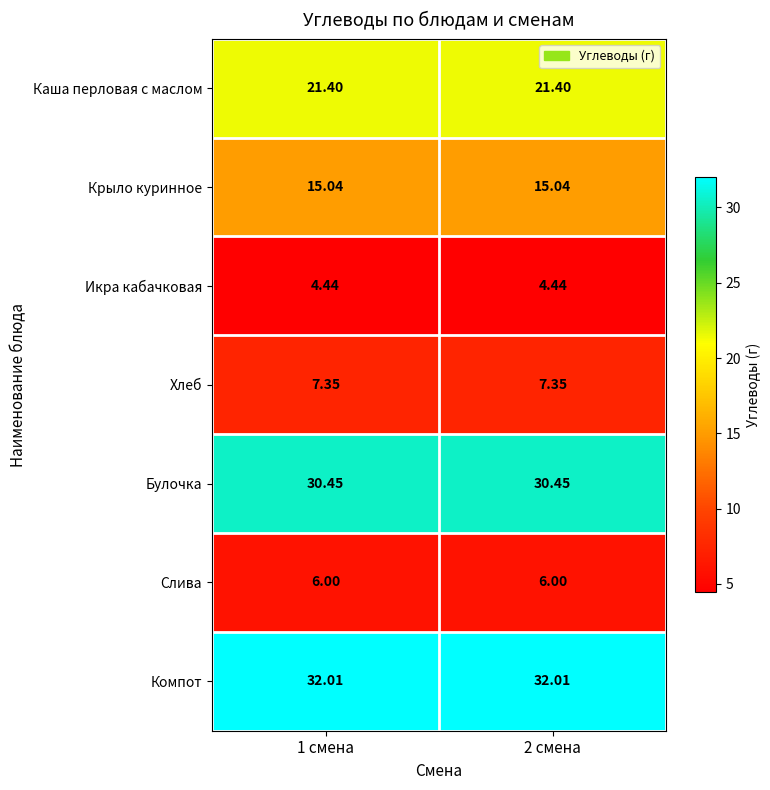

At 1 смена, list the series in order from smallest to largest.

Икра кабачковая, Слива, Хлеб, Крыло куринное, Каша перловая с маслом, Булочка, Компот